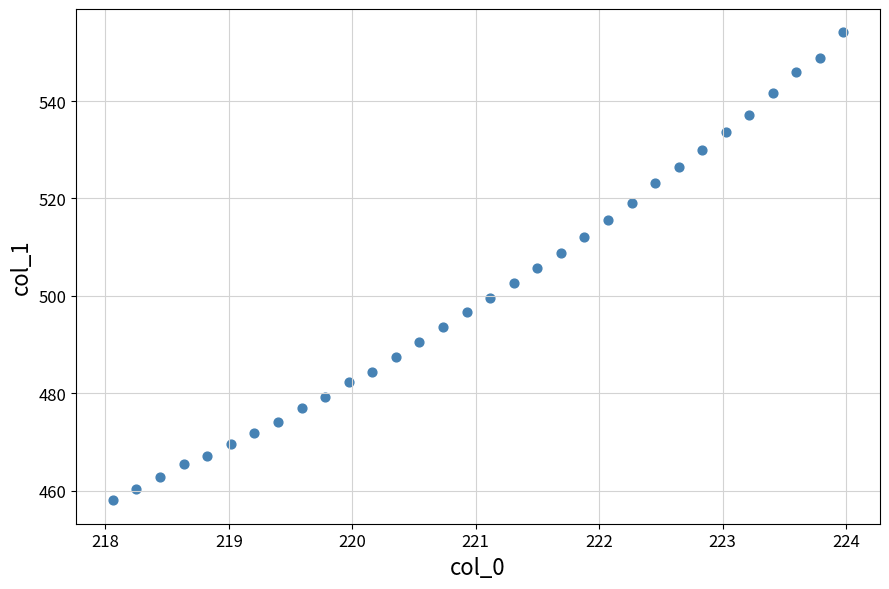

What is the range of X values (max minus min)?

5.9